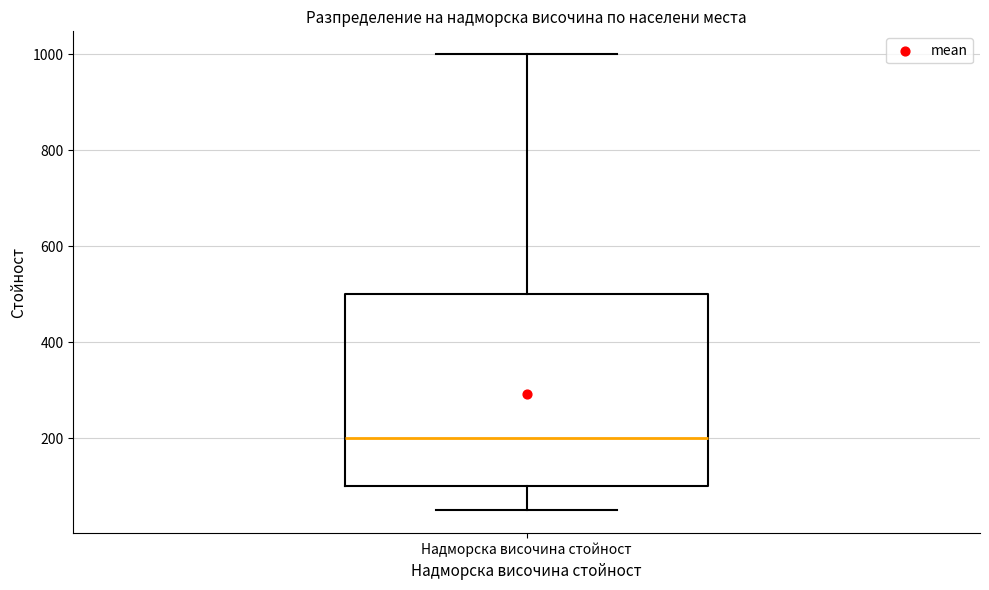

Read this box plot against the y-axis: the position of the median line, the range covered by the box, and the ends of both whiskers. The values are not printed on the chart, so give them approximately, as read against the axis.

median 200, box 100 to 500, whiskers 60 to 1000